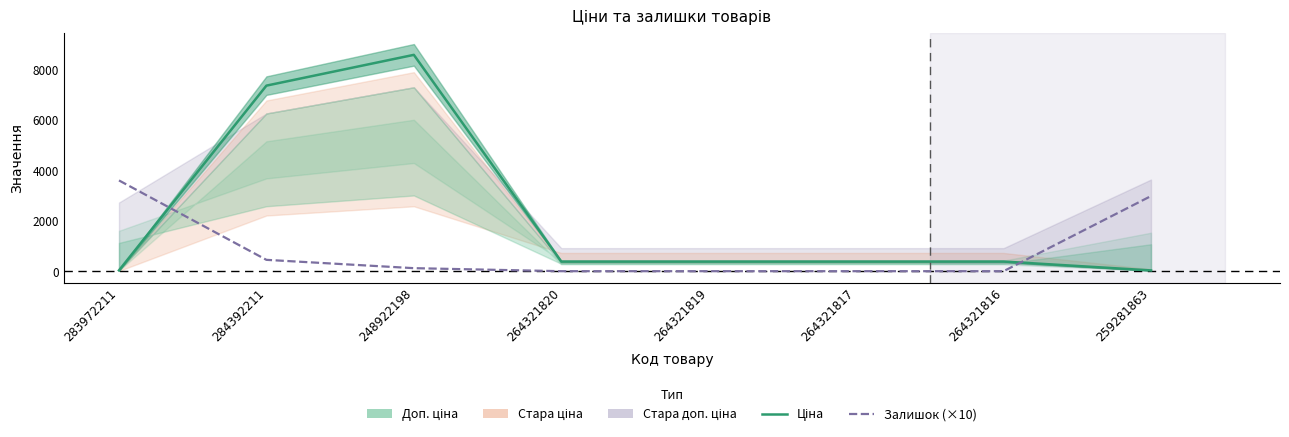

Rank the series at 284392211 from highest to lowest value.

Ціна, Залишок (×10)